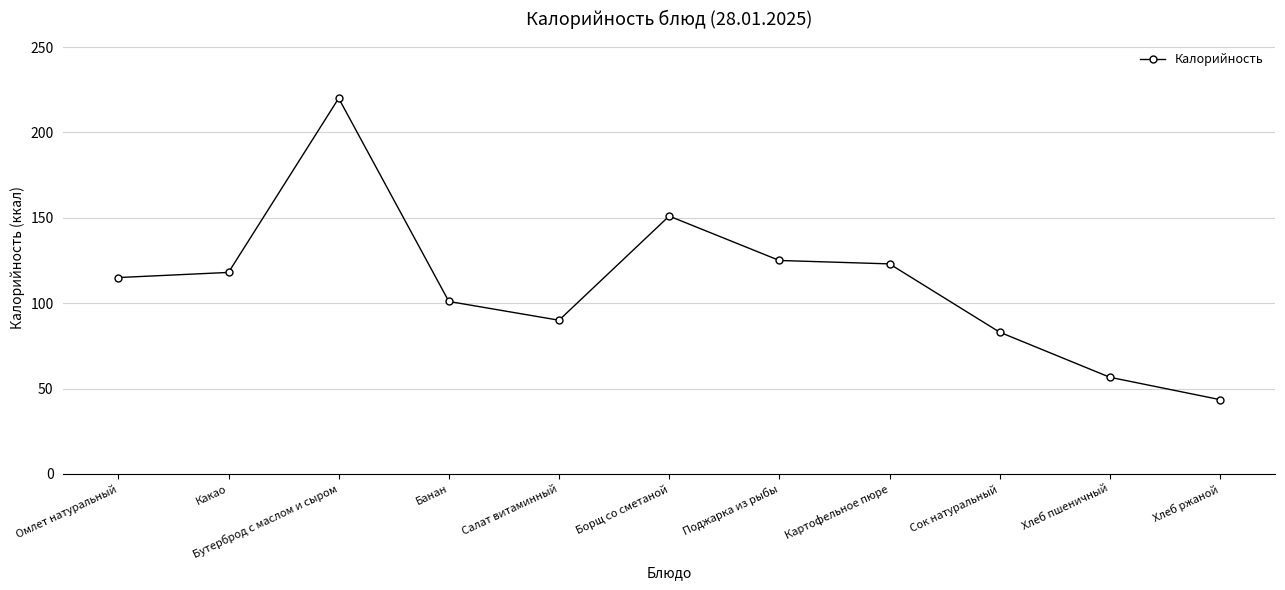

Which label corresponds to the smallest value in the chart?

Хлеб ржаной